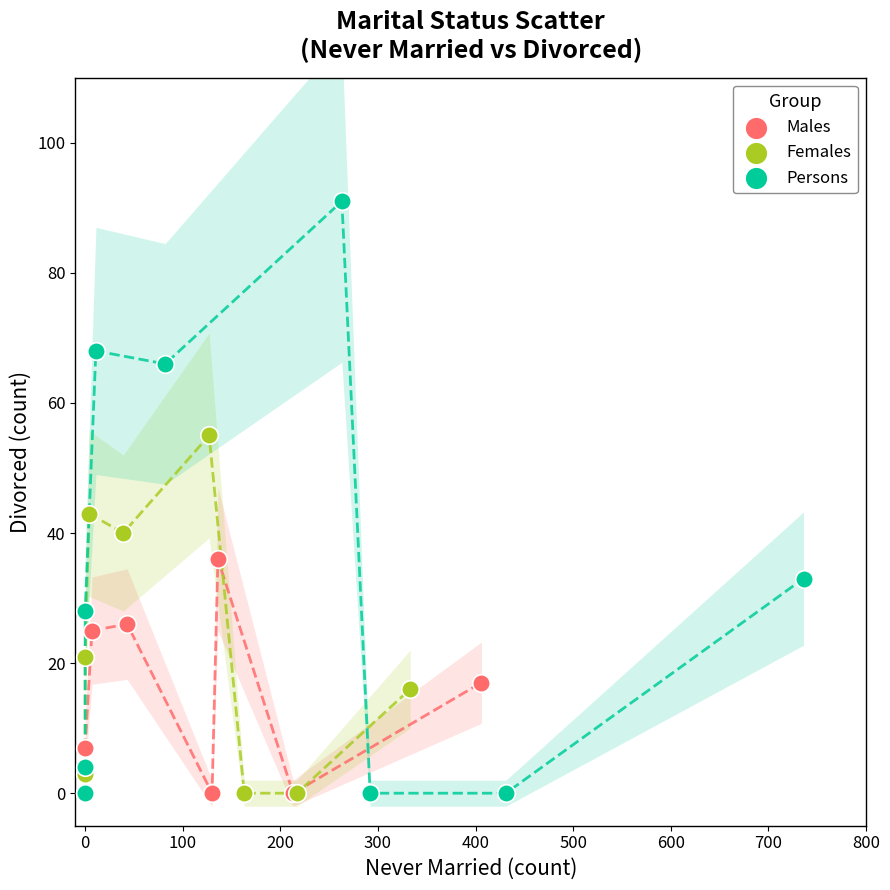

Which series contains the highest Y value?

Persons